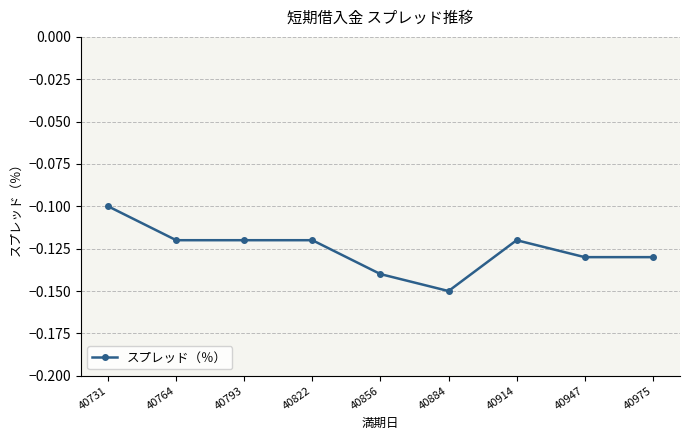

Which category has the highest value across all series?

40731